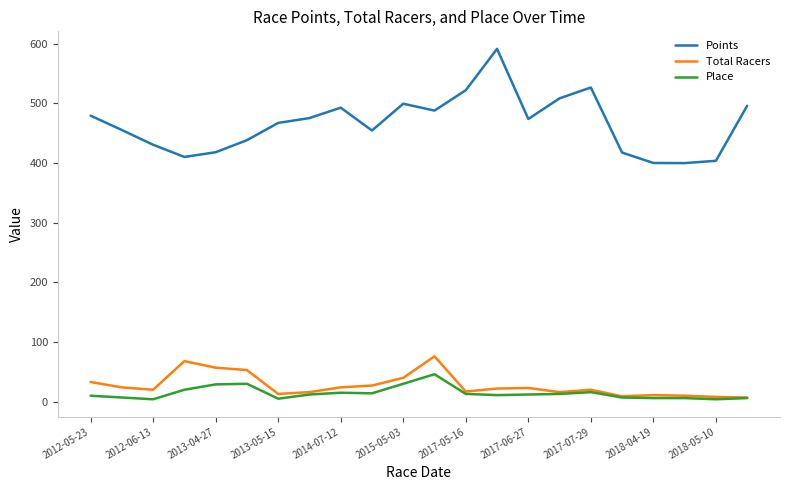

Which series has the widest spread of values?

Points